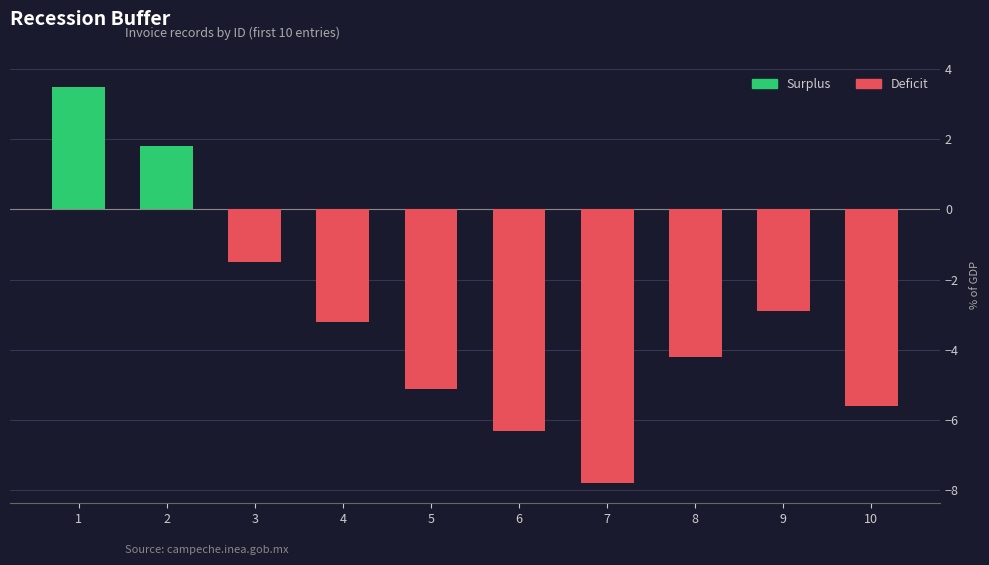

What is the smallest value displayed?

-7.8